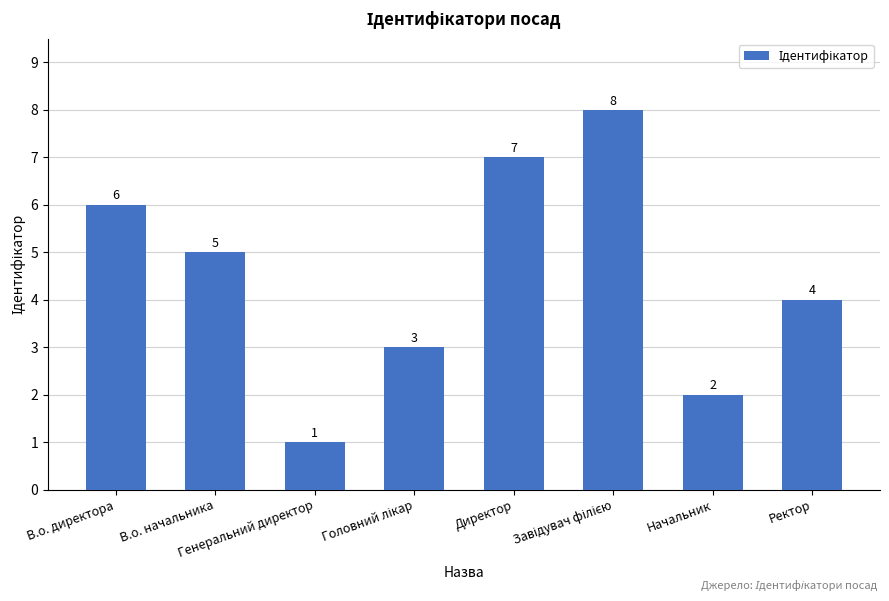

Count the number of categories in the chart.

8